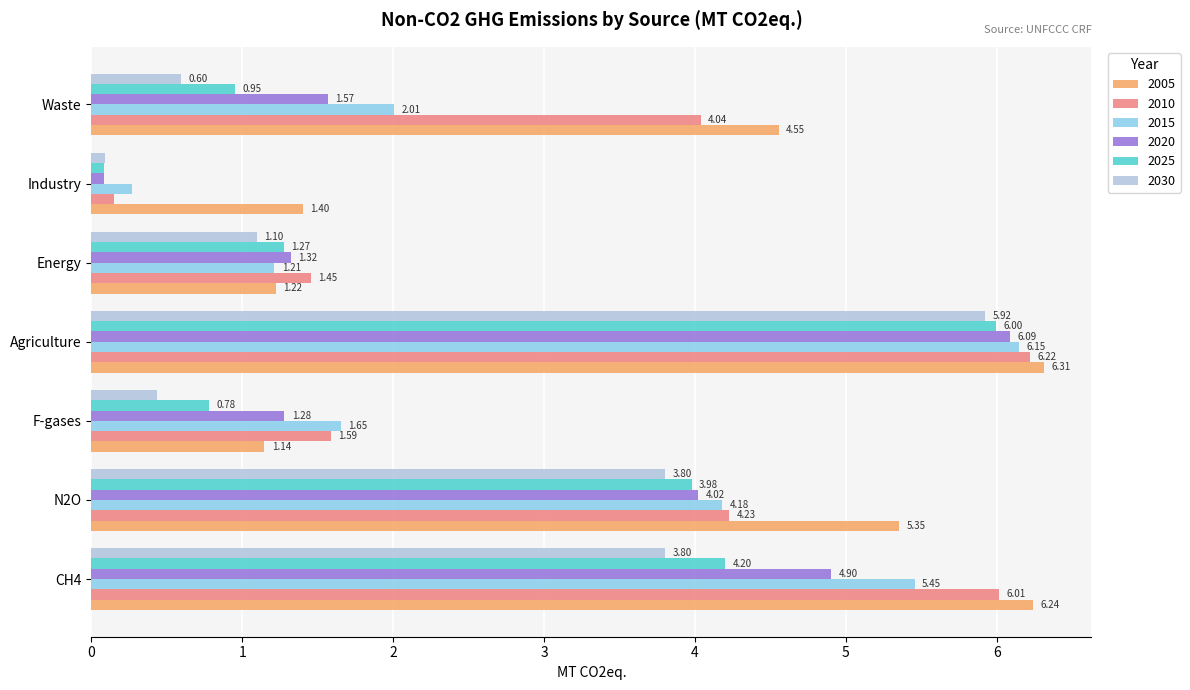

What is the sum of the 2030 values at Agriculture and N2O?

9.7